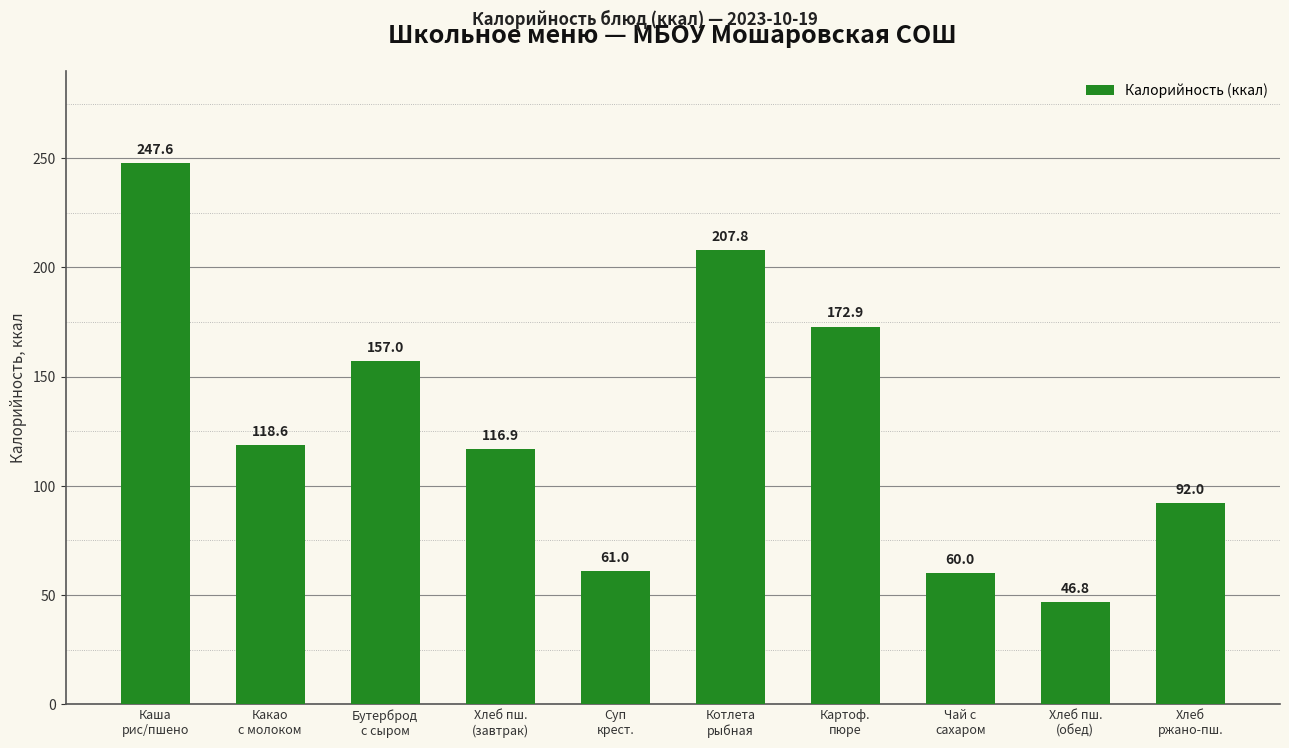

What is the sum of all values?

1280.5